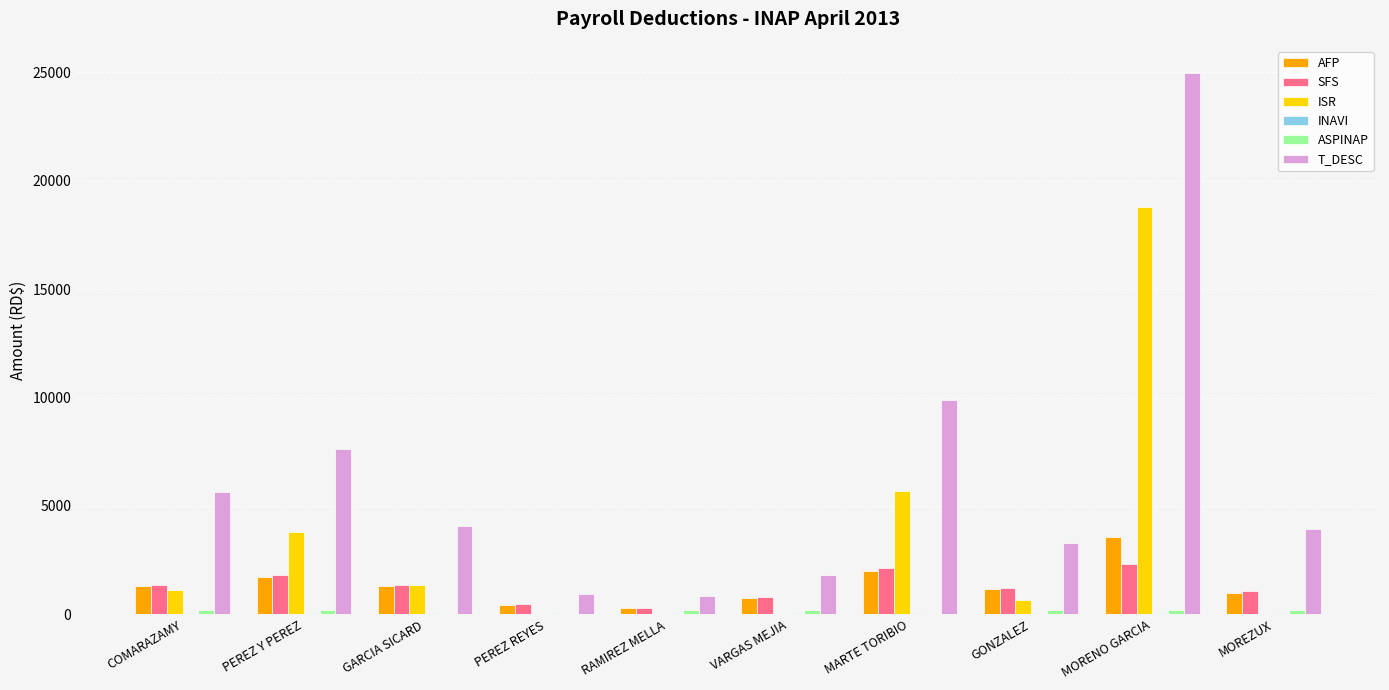

The value of AFP at PEREZ Y PEREZ is 2925.1. True or false?

False